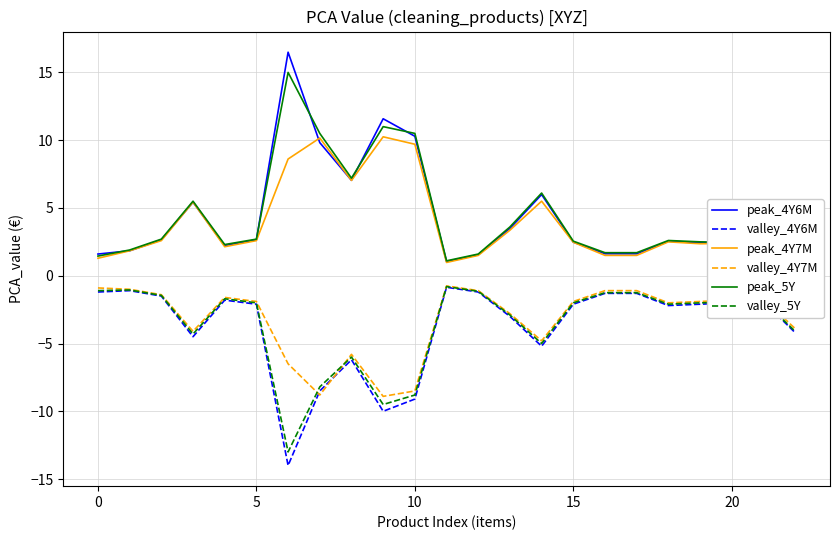

Which series has the widest spread of values?

peak_4Y6M